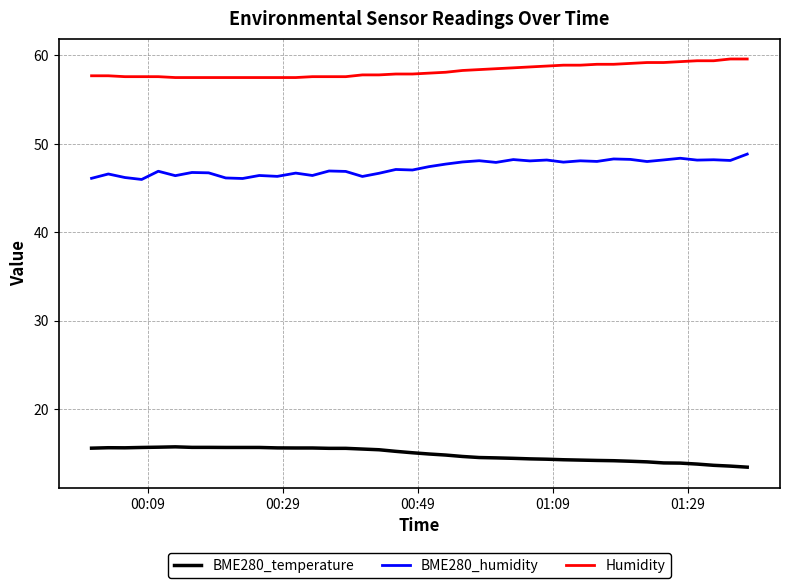

What is the difference between the maximum and minimum values in the BME280_humidity series?

2.9